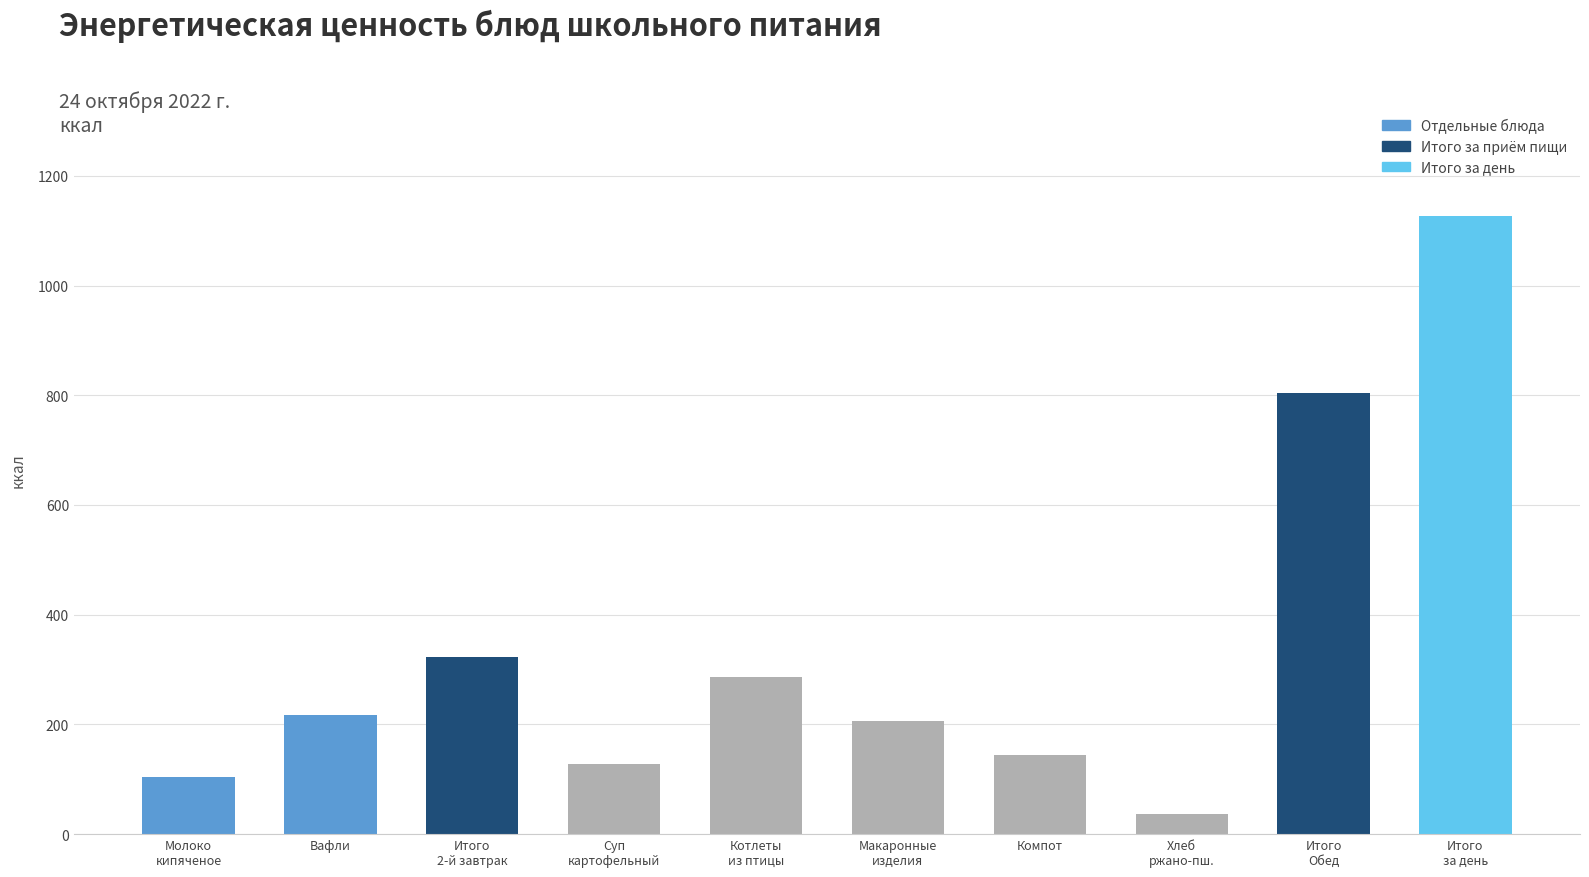

What is the minimum value shown in the chart?

37.3